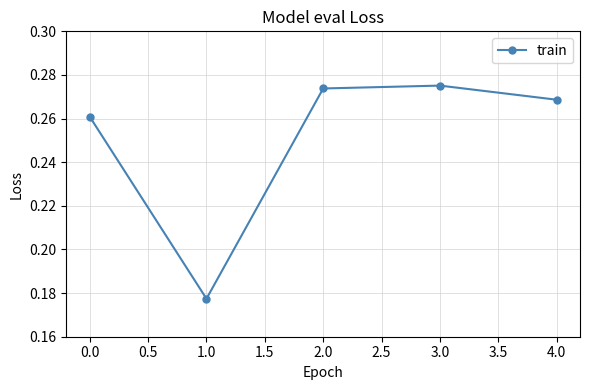

Rank the categories by value from highest to lowest.

3.0, 2.0, 4.0, 0.0, 1.0